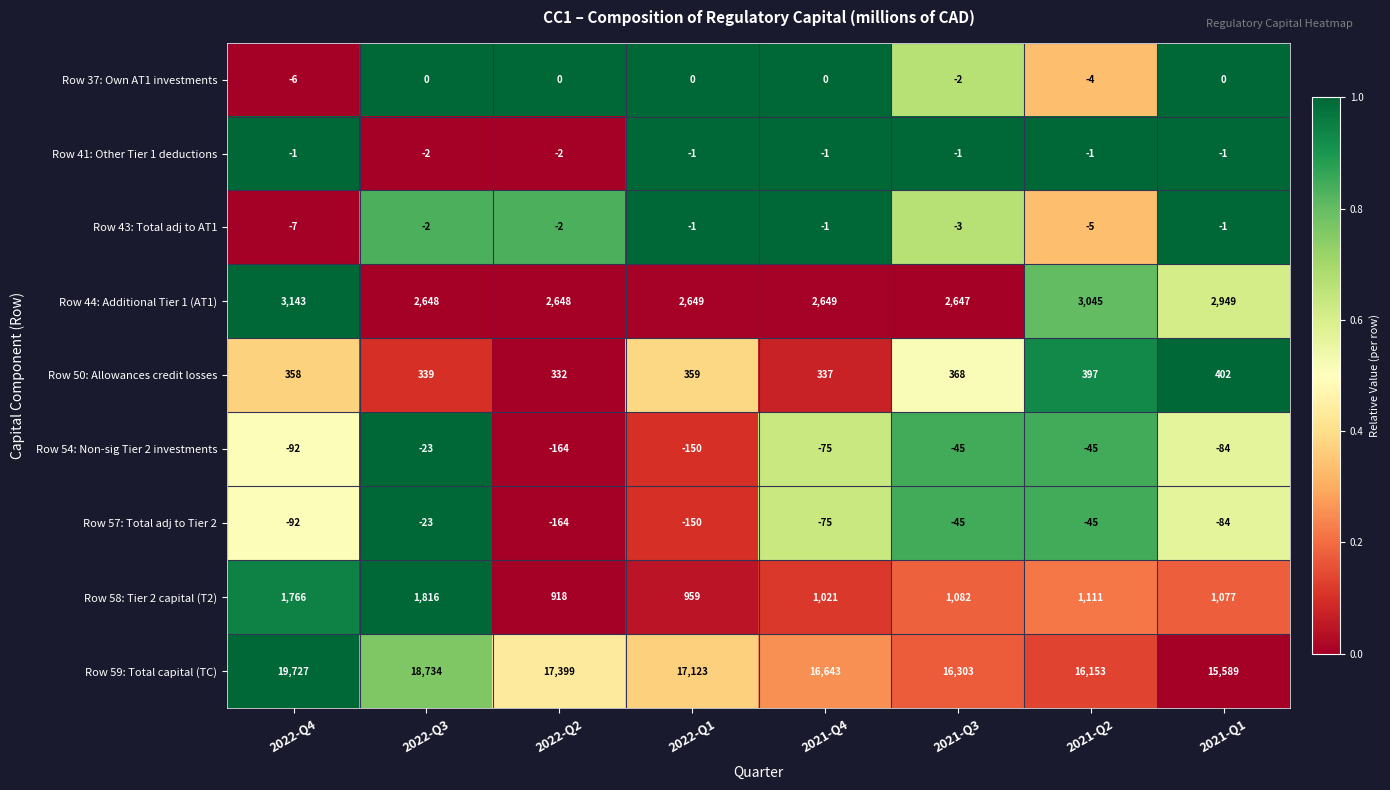

What is the difference between the second highest and minimum values in the Row 50: Allowances credit losses series?

65